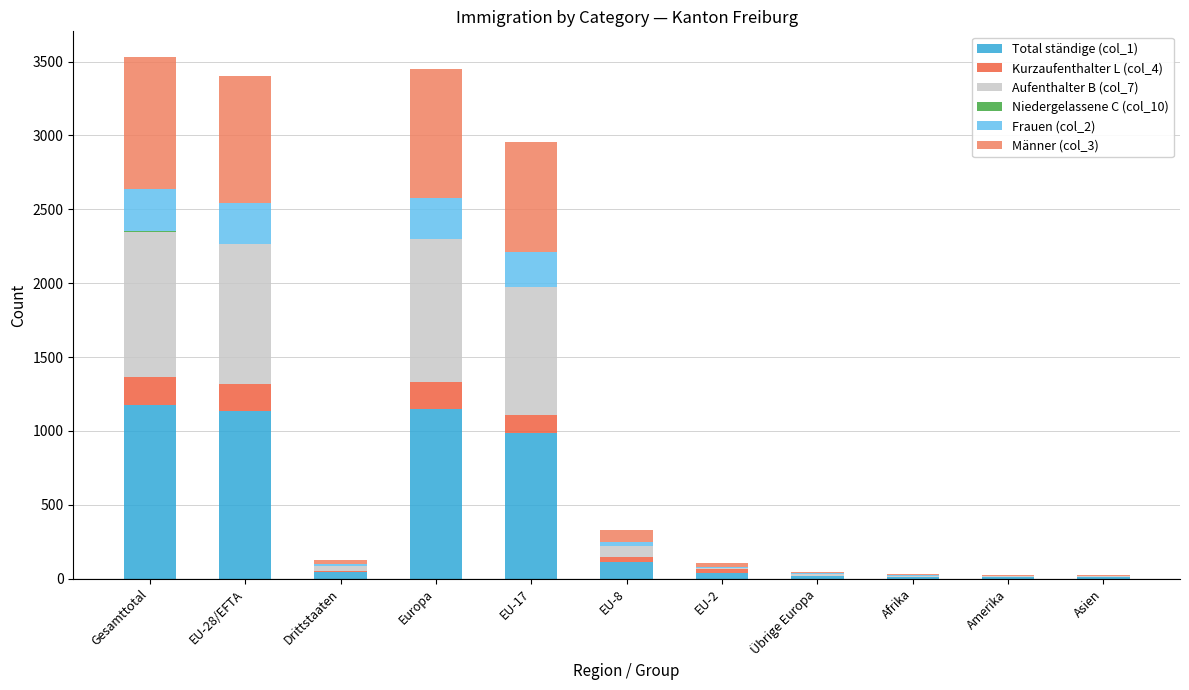

List the series in order of their peak value, lowest first.

Niedergelassene C (col_10), Kurzaufenthalter L (col_4), Frauen (col_2), Männer (col_3), Aufenthalter B (col_7), Total ständige (col_1)